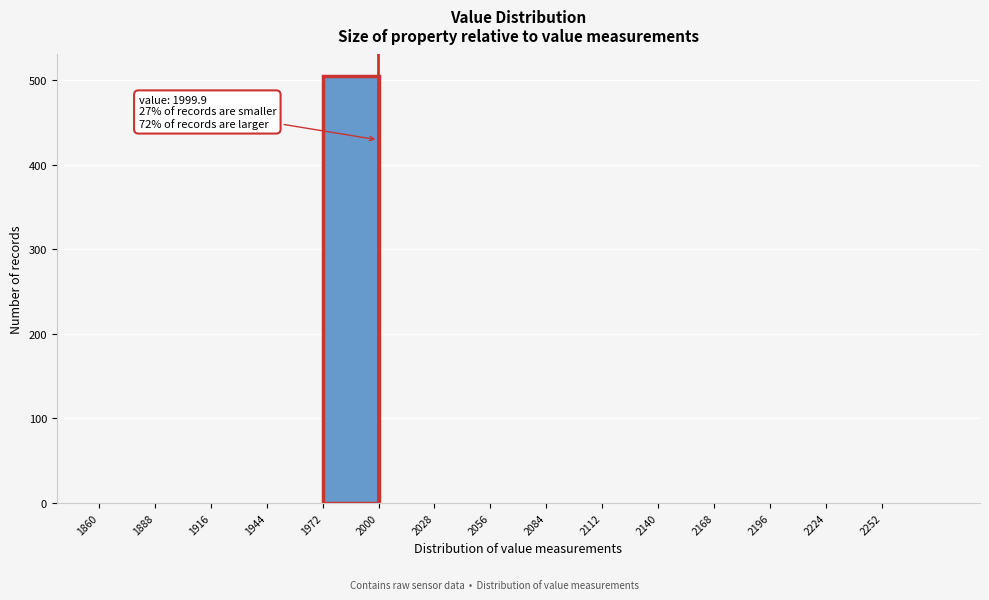

Over which range of the x-axis is the bar tallest?

1972 to 2000